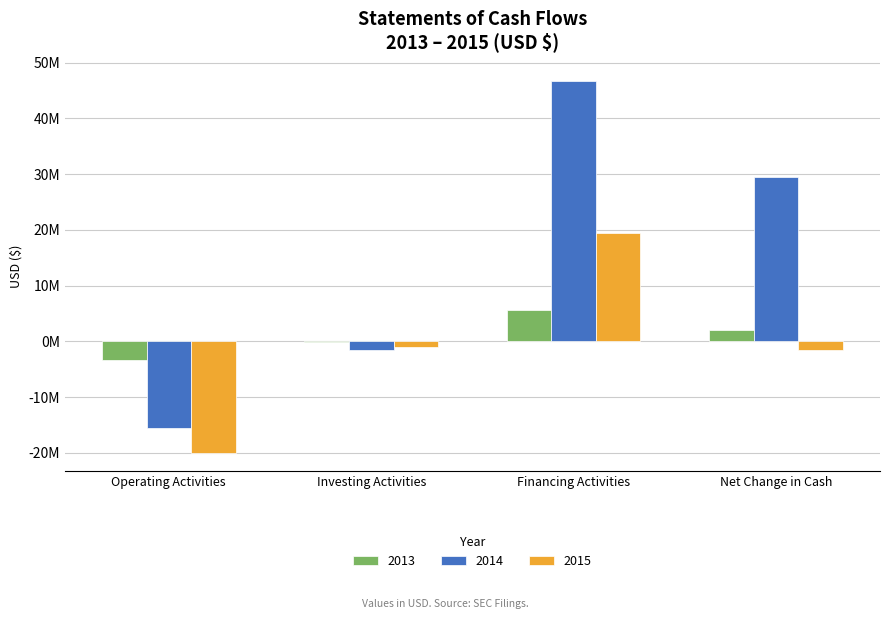

What are all the series names shown in the legend?

2013, 2014, 2015